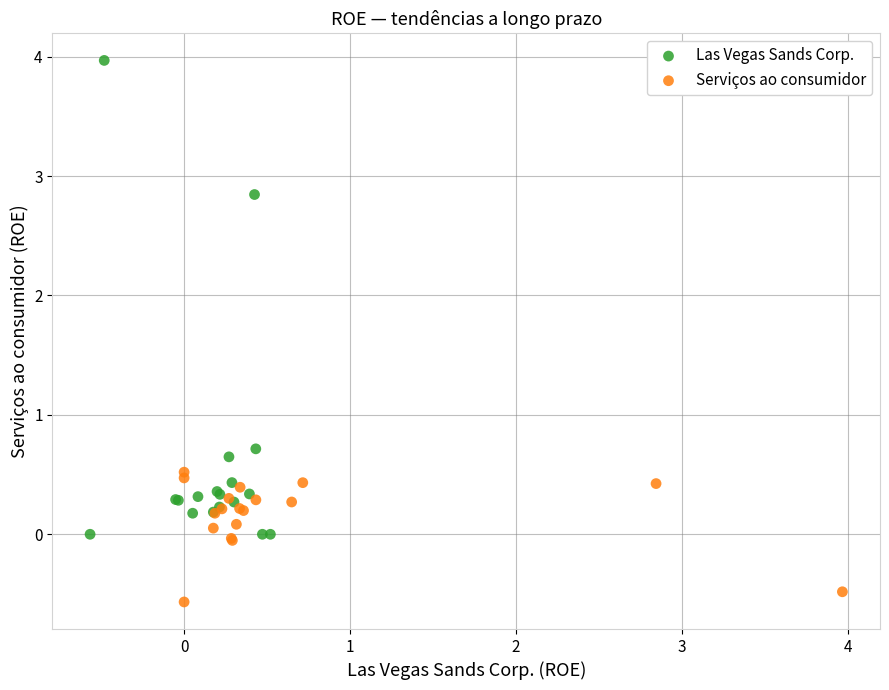

Which series reaches the maximum Y coordinate?

Las Vegas Sands Corp.